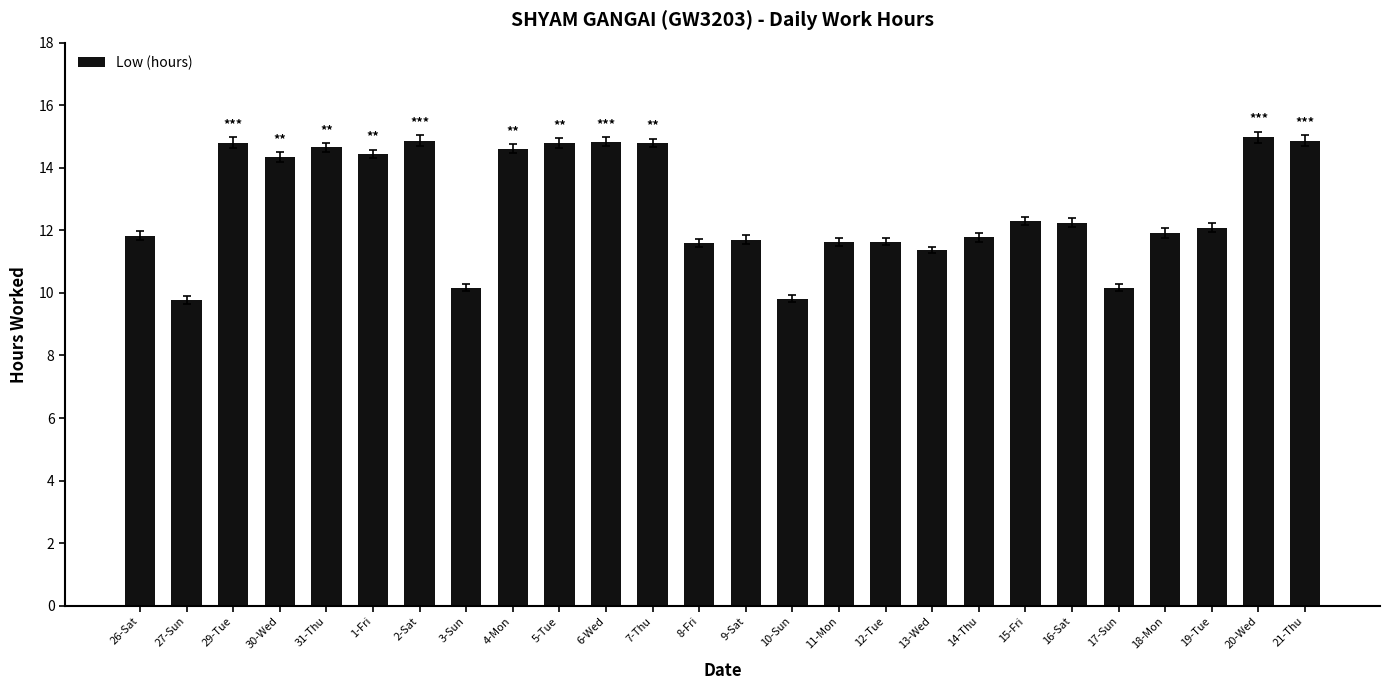

Approximately how many times larger is the value at 13-Wed compared to 18-Mon?

1.0